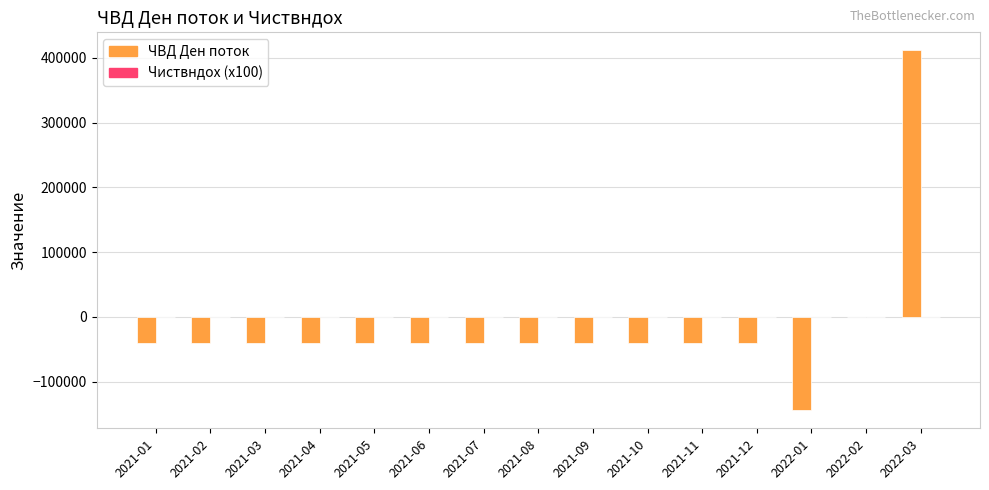

How many data points does each series have?

15